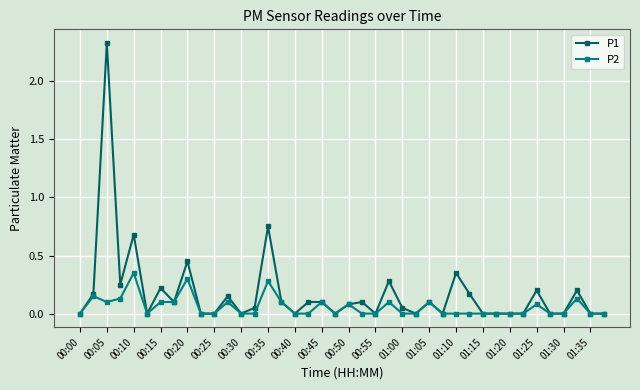

Which series has the largest total across all categories?

P1